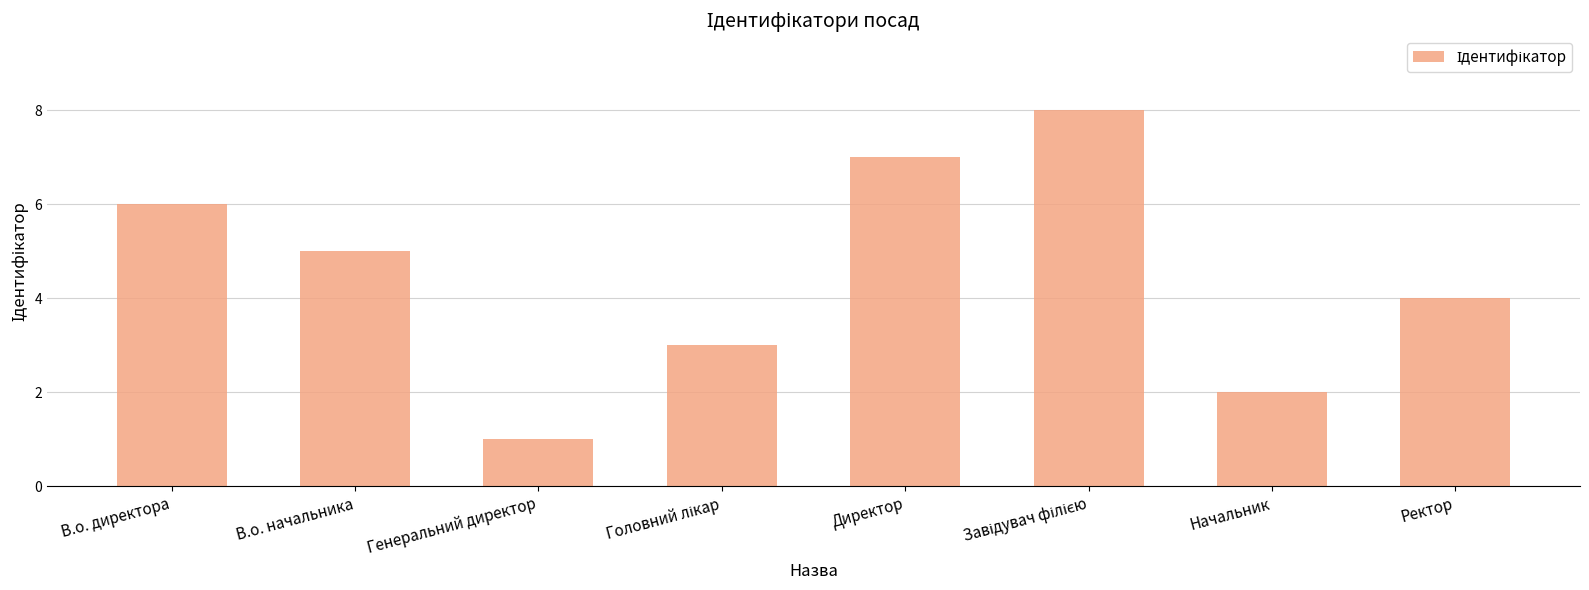

How many categories are shown in the chart?

8